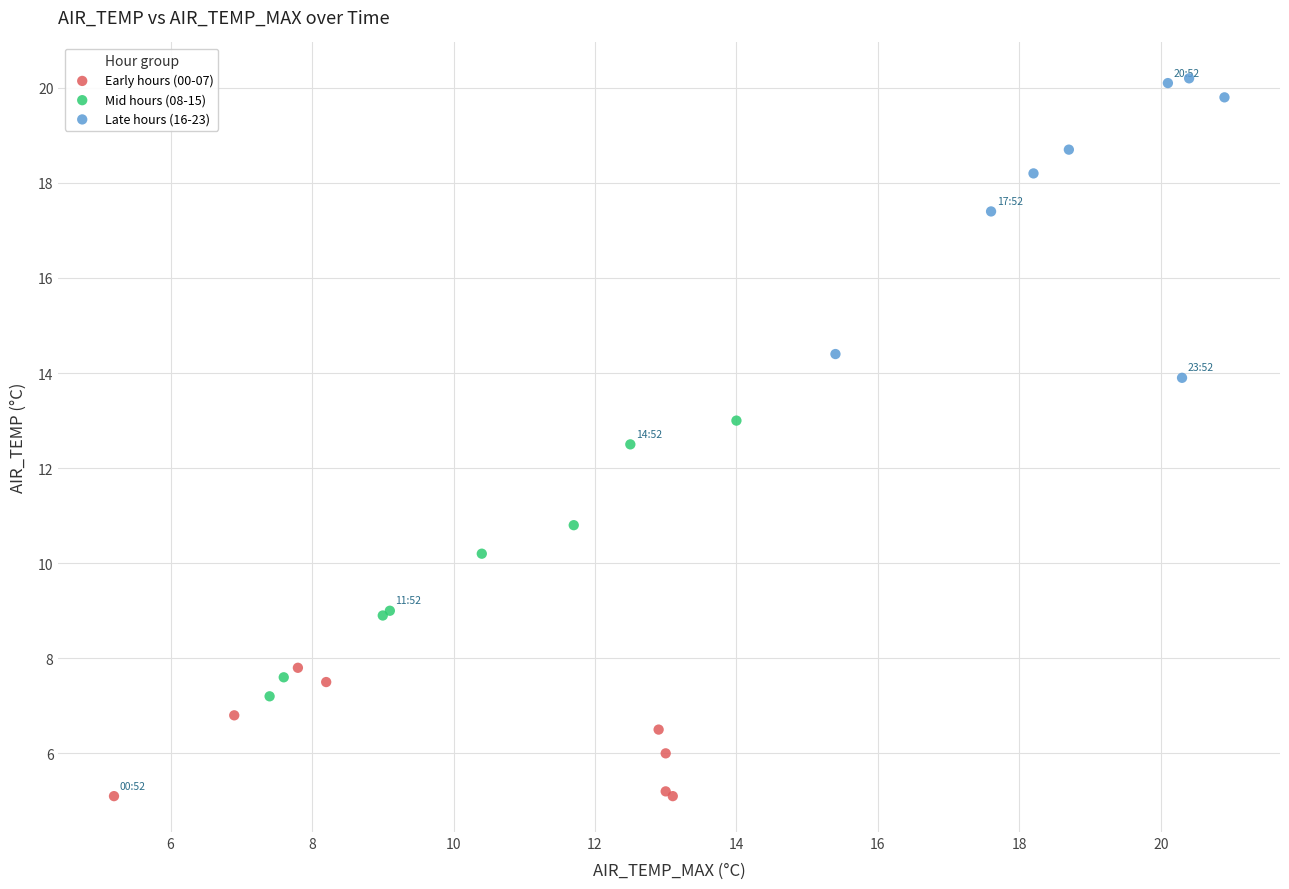

Which series contains the highest Y value?

Late hours (16-23)